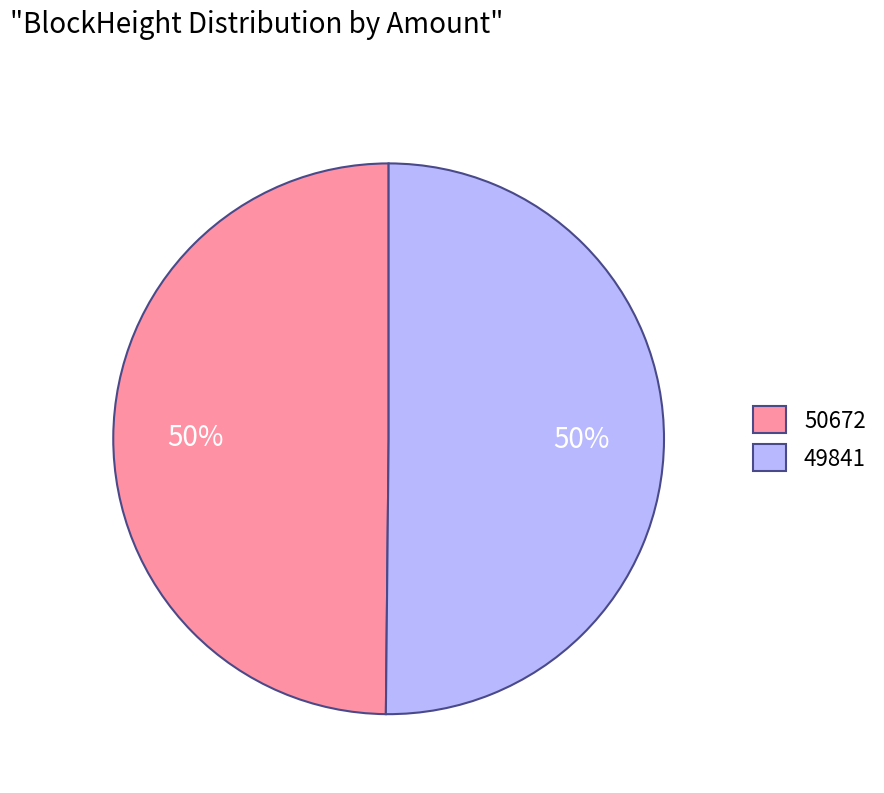

To the nearest percent, what is the combined percentage of 49841 and 50672?

100%